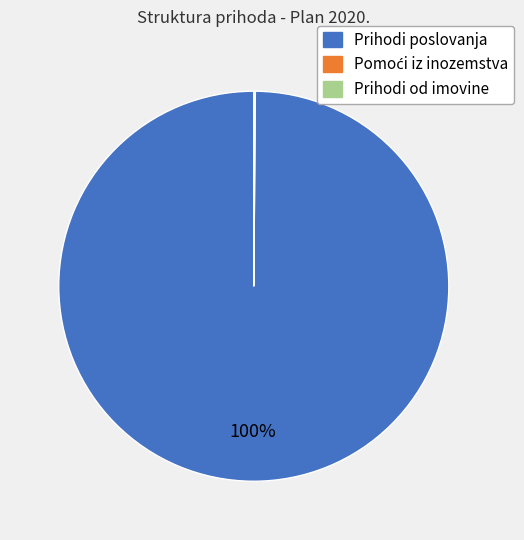

What percentage is the Prihodi poslovanja slice, to the nearest percent?

100%